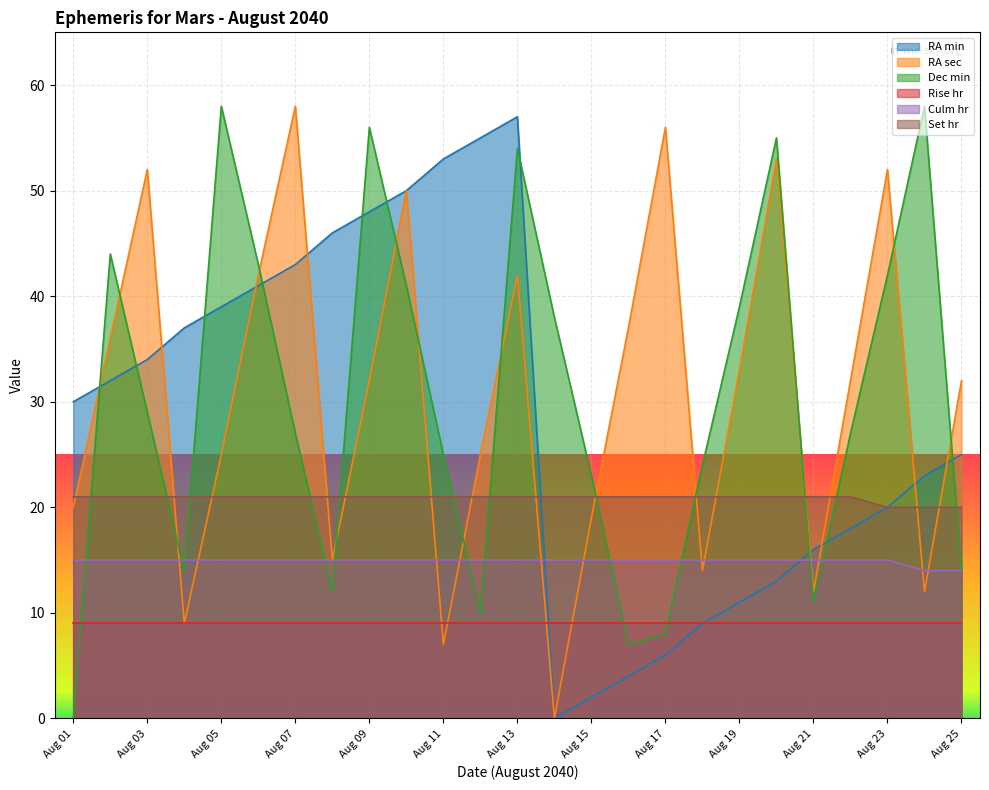

Which label corresponds to the smallest value in the chart?

Aug 14